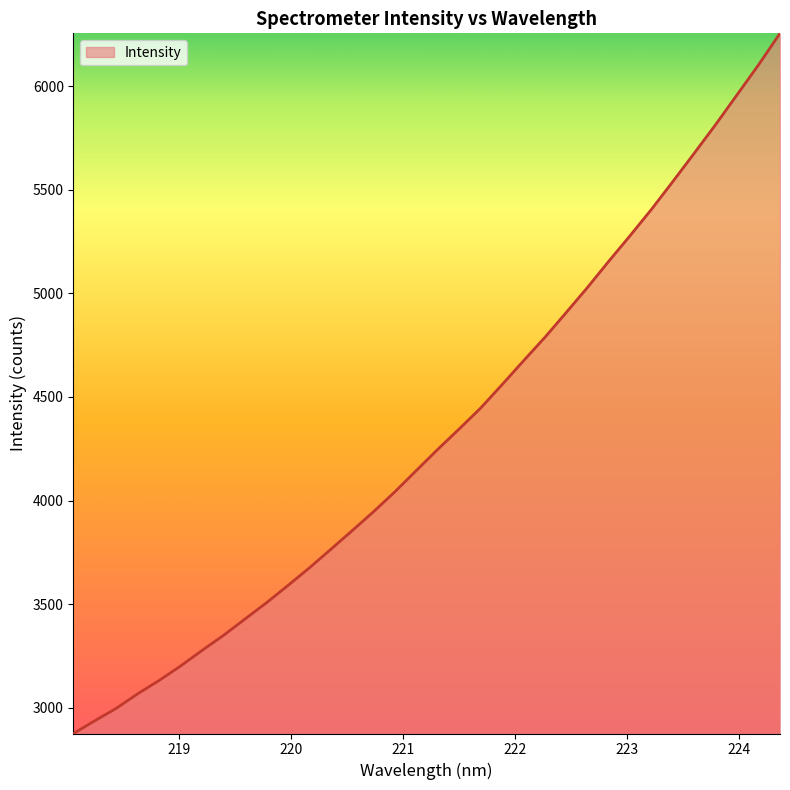

What is the maximum value shown in the chart?

6255.0